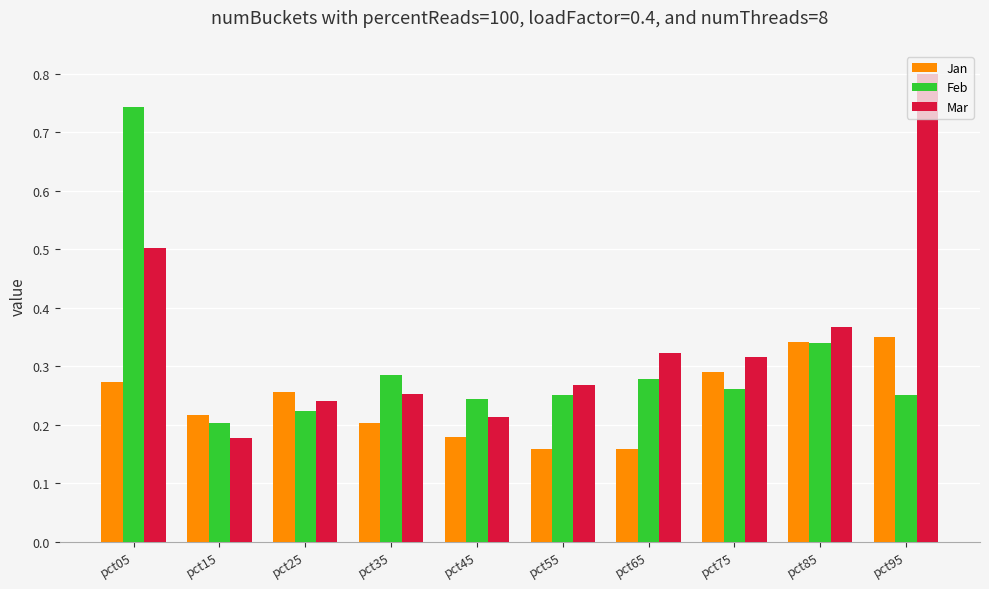

Which series has the largest total across all categories?

Mar